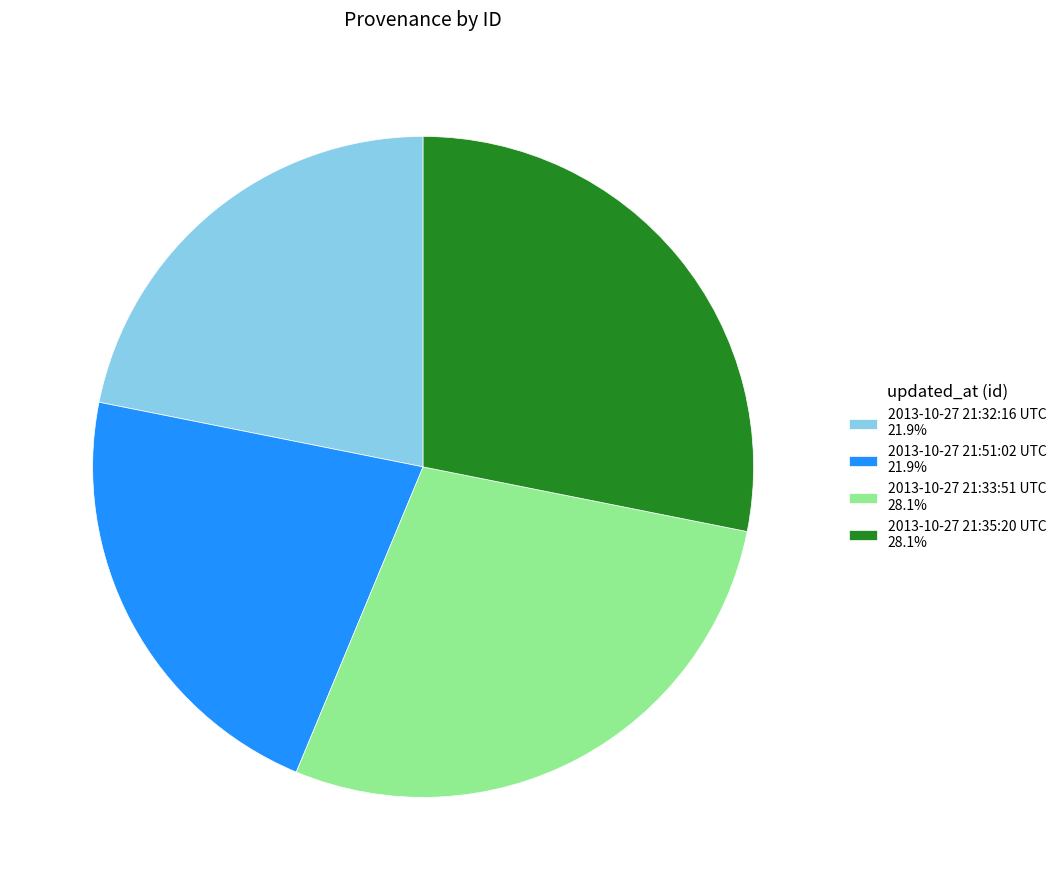

Is it true that 2013-10-27 21:32:16 UTC is 22% of the pie?

True